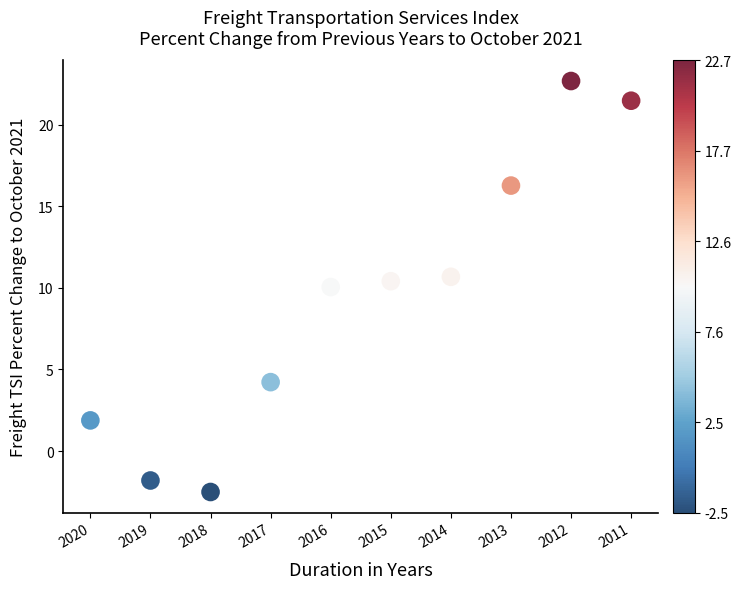

What is the range of X values (max minus min)?

9.0